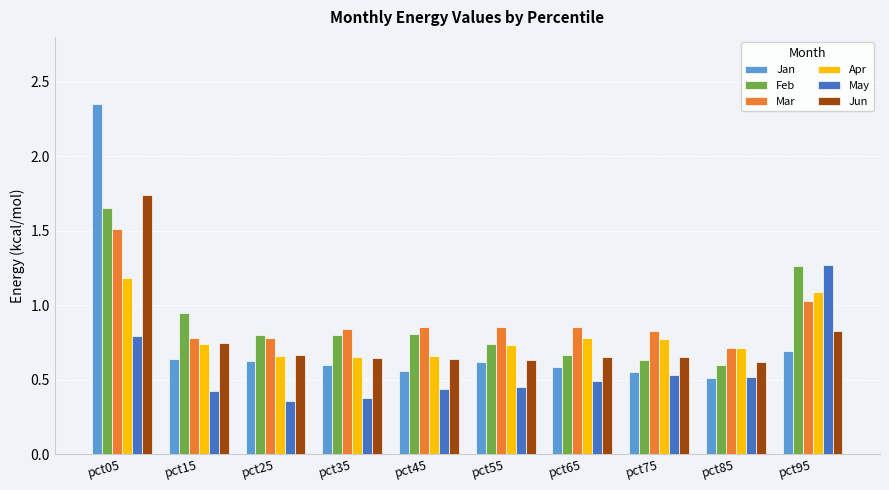

Is the value of Mar at pct95 greater than the value of May at pct35?

Yes